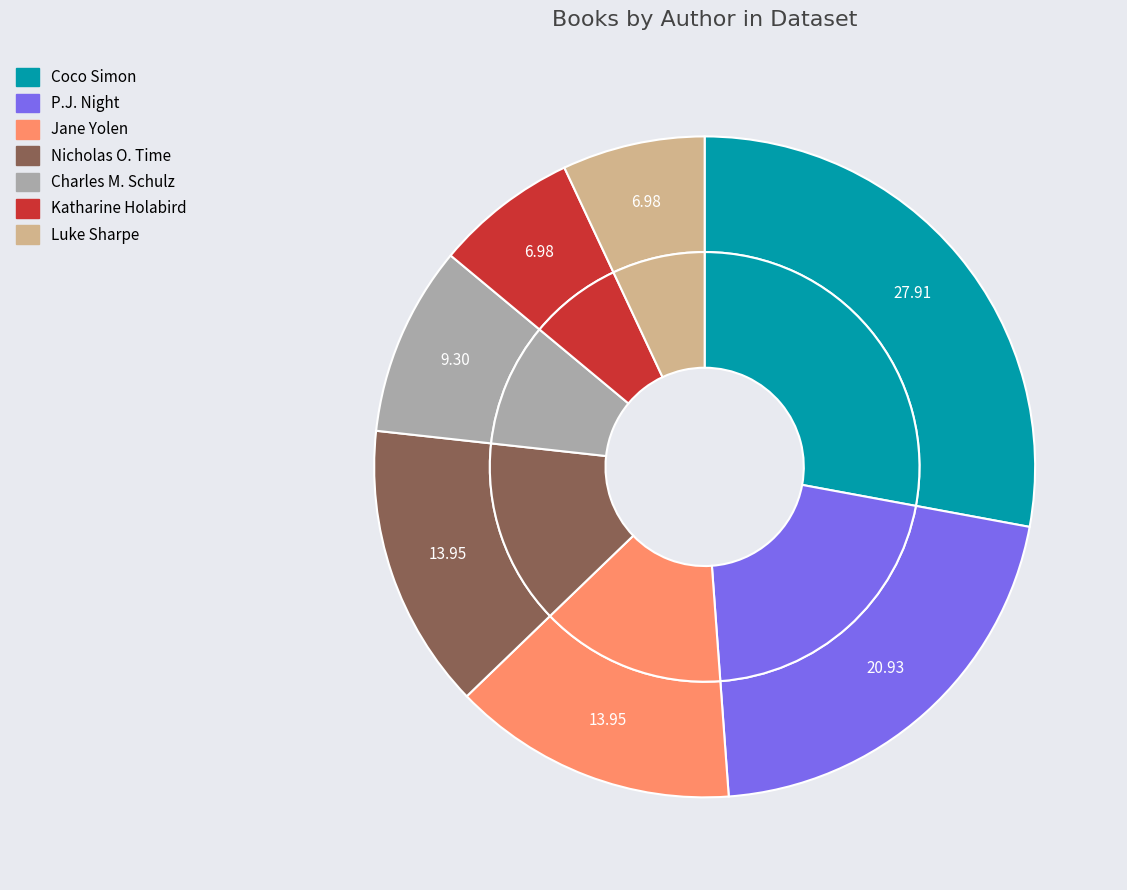

Rank the categories by value from lowest to highest.

Katharine Holabird, Luke Sharpe, Charles M. Schulz, Jane Yolen, Nicholas O. Time, P.J. Night, Coco Simon